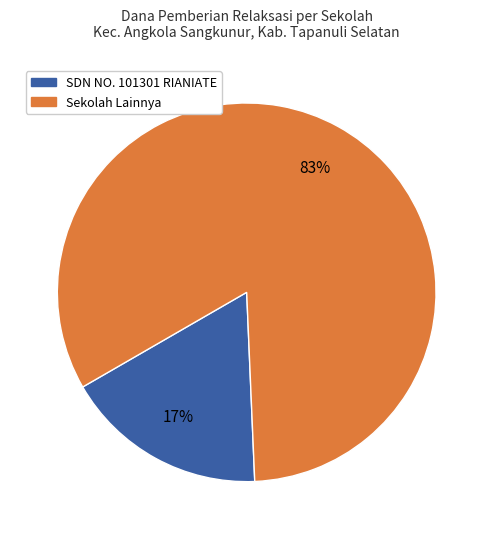

To the nearest percent, what is the average slice percentage?

50%